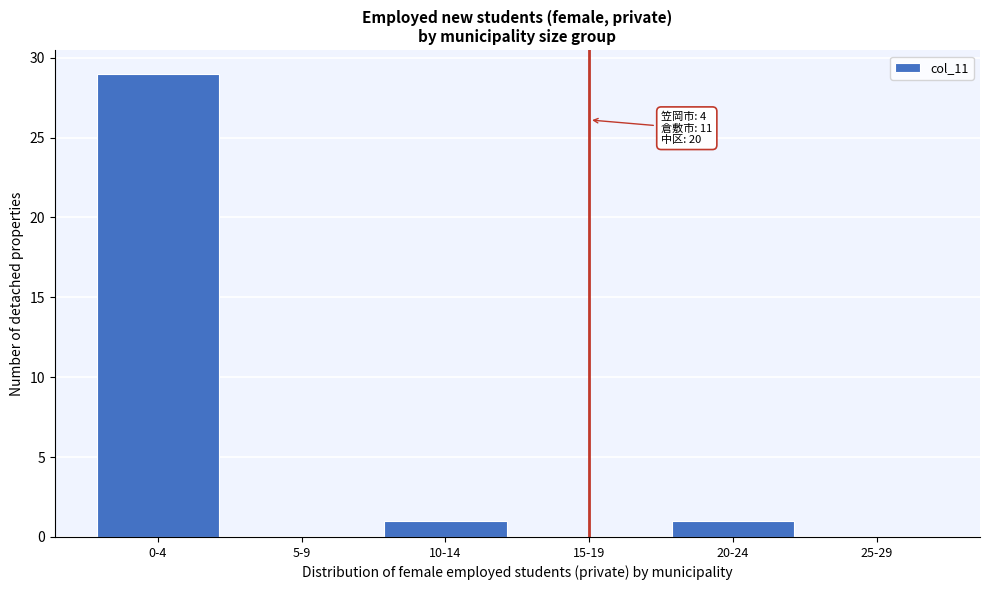

Reading right to left, what are all the values shown in this chart?

25-29=0	20-24=1	15-19=0	10-14=1	5-9=0	0-4=29